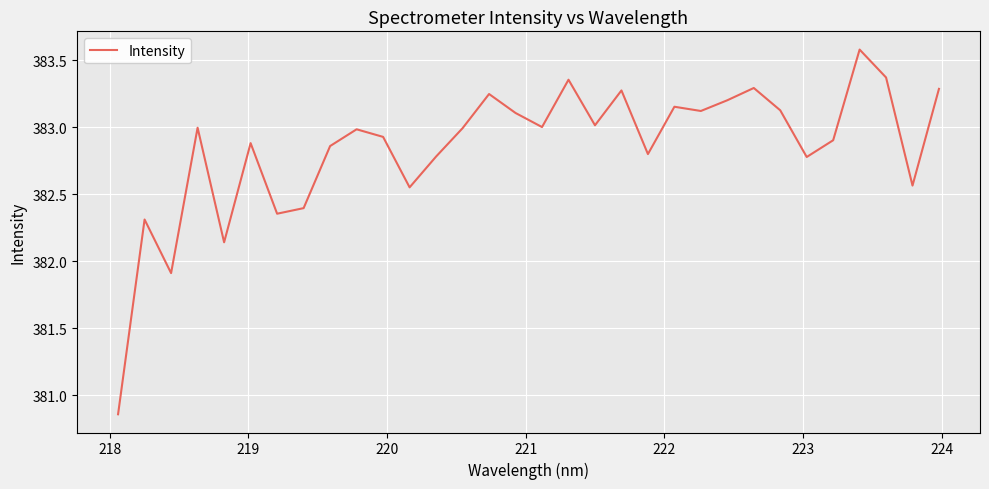

Count the number of data series in this chart.

1